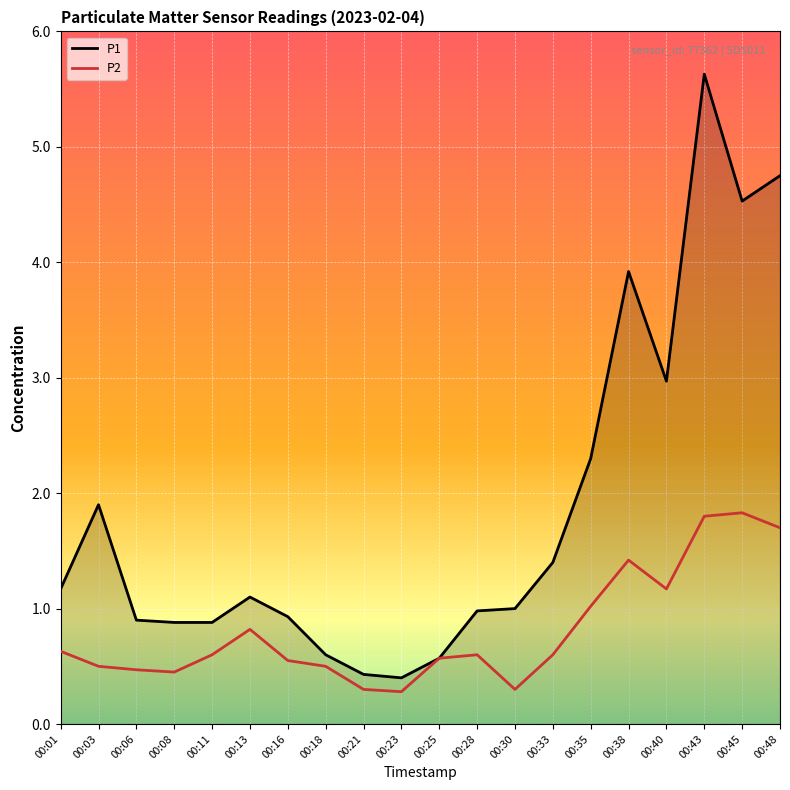

What are all the series names shown in the legend?

P1, P2